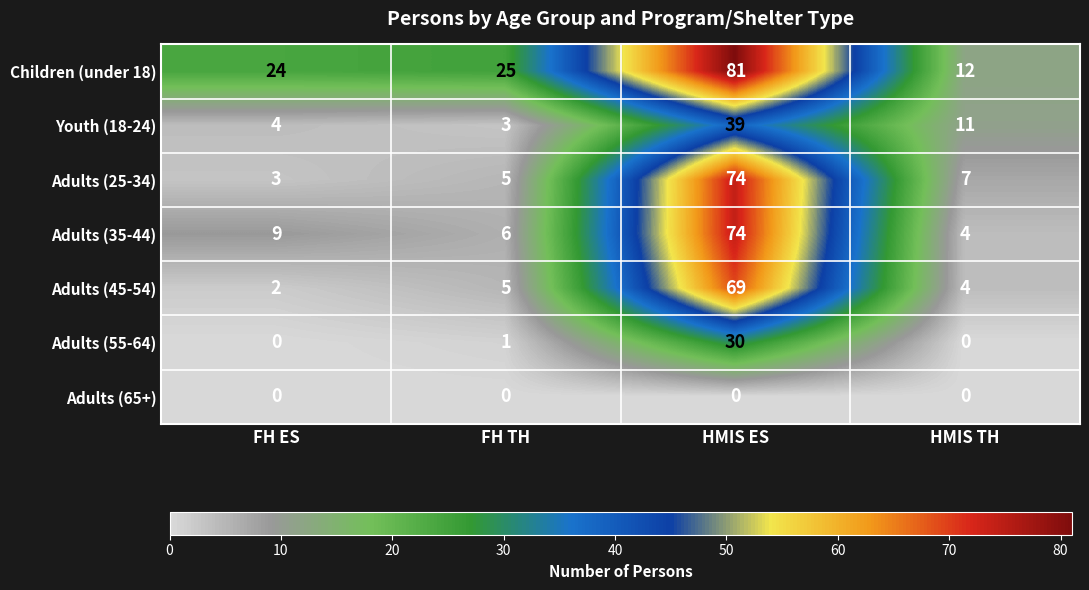

Rank the categories by Adults (25-34) value from highest to lowest.

HMIS ES, HMIS TH, FH TH, FH ES